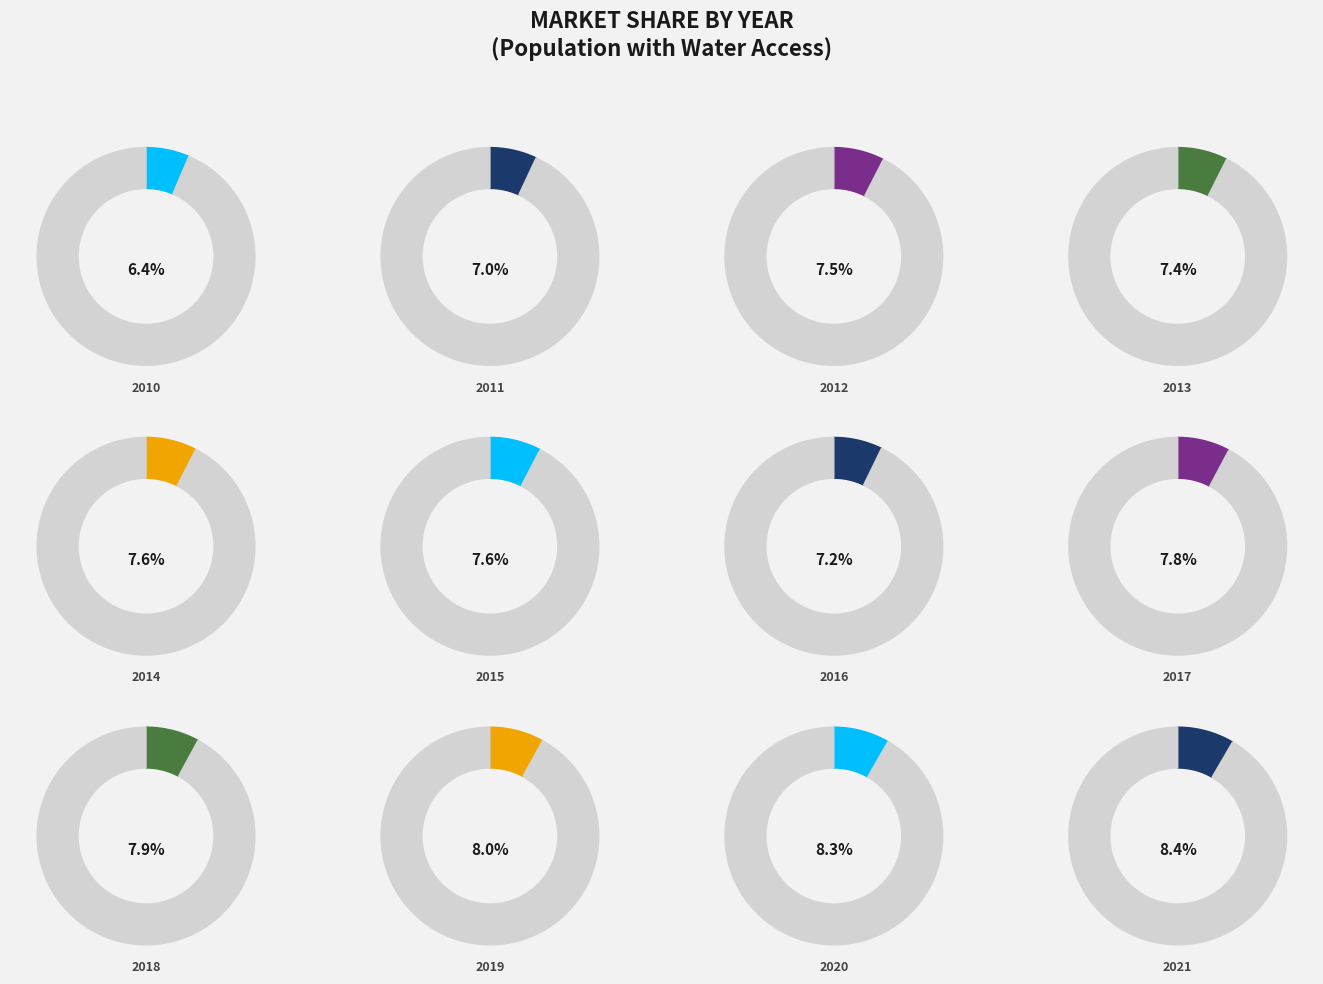

To the nearest percent, what portion does 2013 represent?

7%